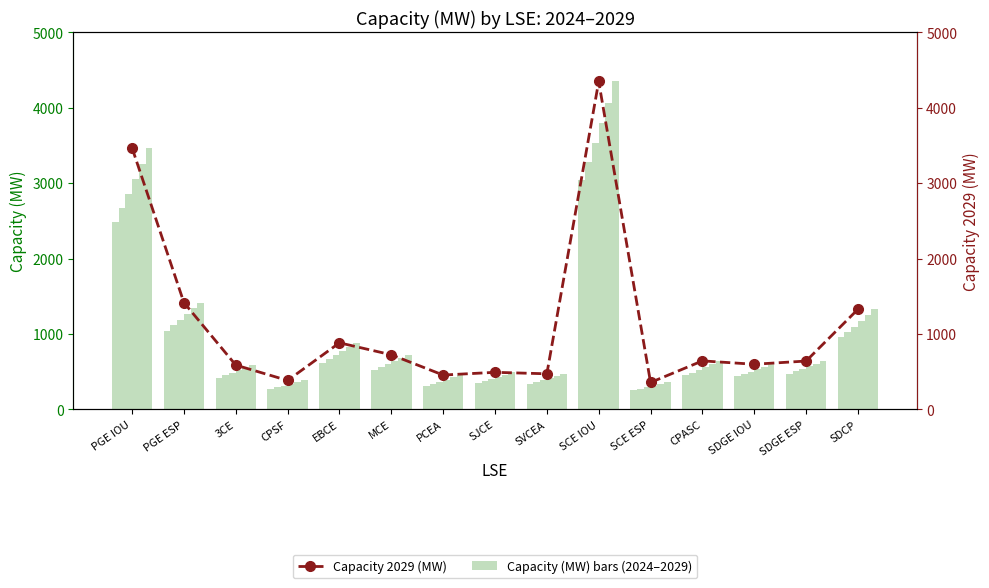

What is the value of the 11th bar from the left?

357.7